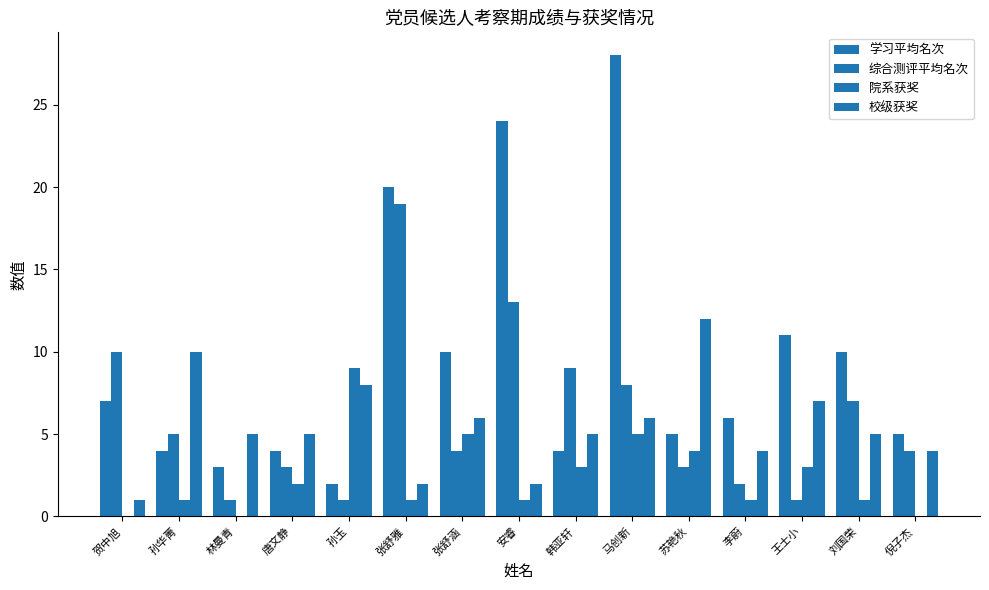

Which category has the lowest value in the 校级获奖 series?

贺中旭